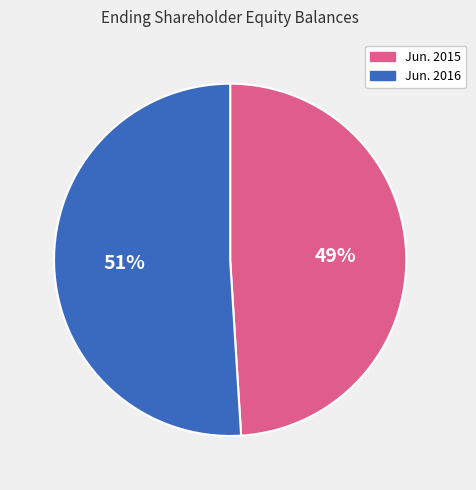

Is the sum of Jun. 2016 and Jun. 2015 greater than half?

Yes